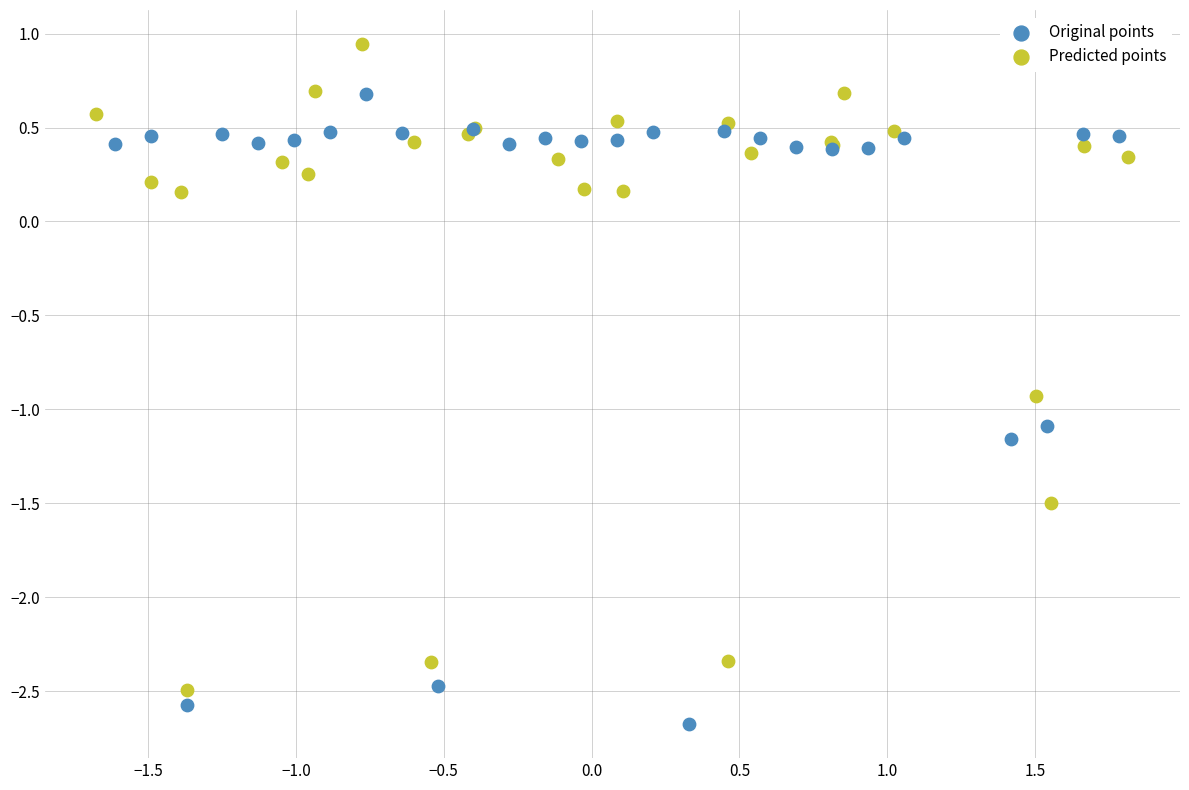

Which series contains the highest Y value?

Predicted points